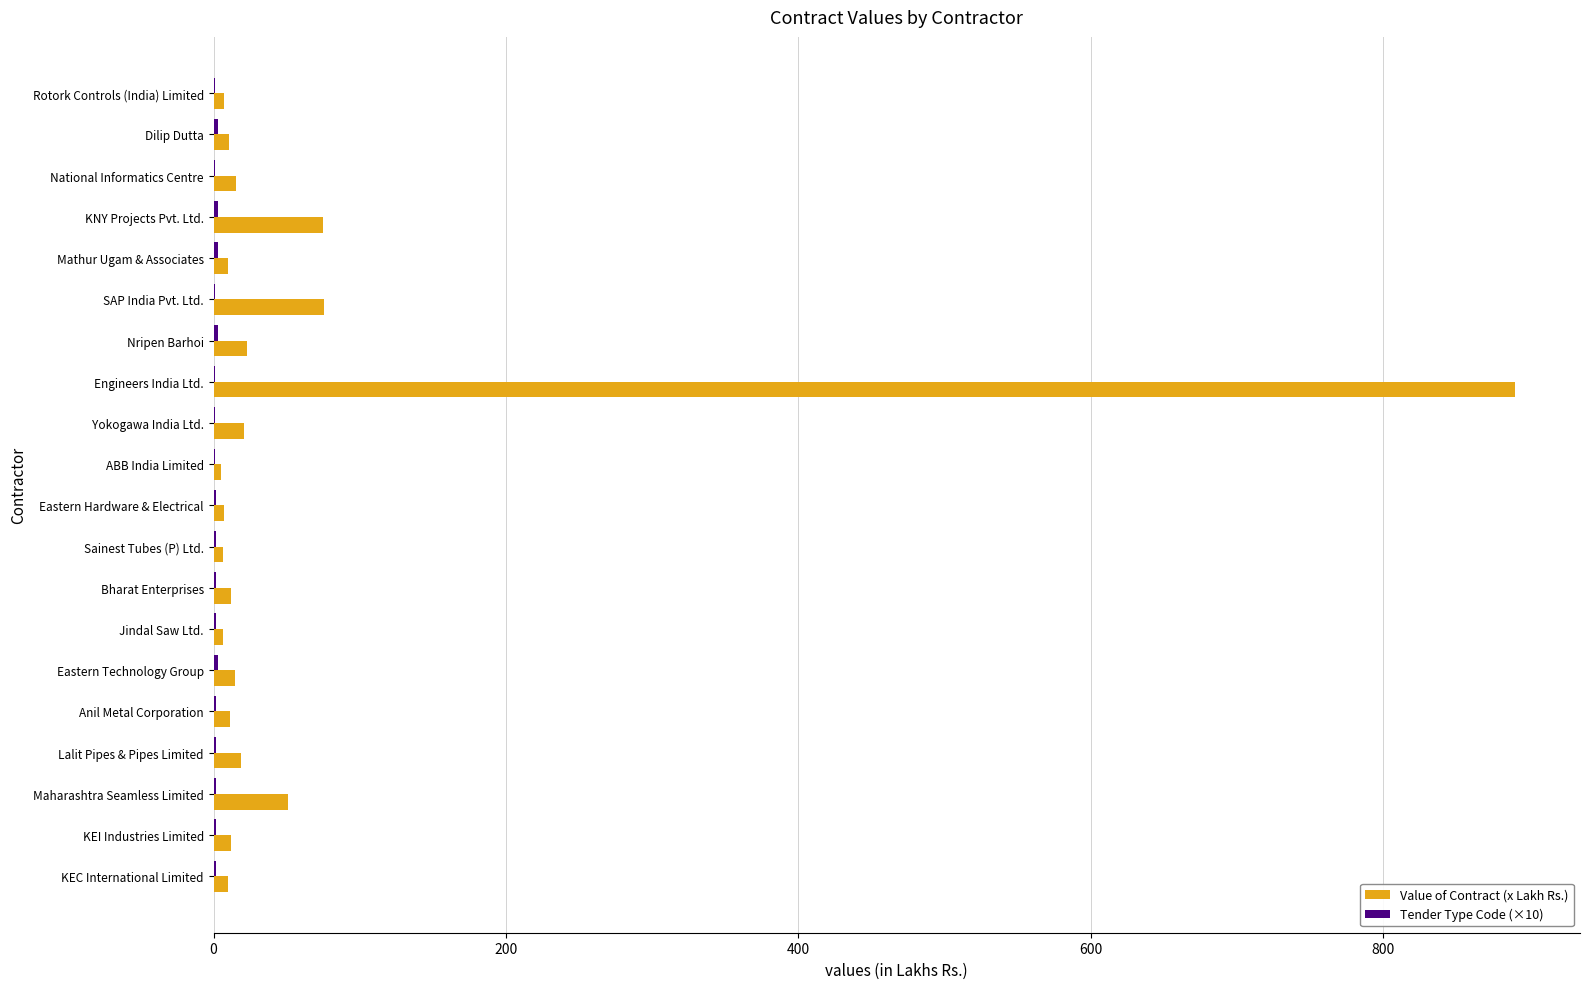

How many data points does each series have?

20